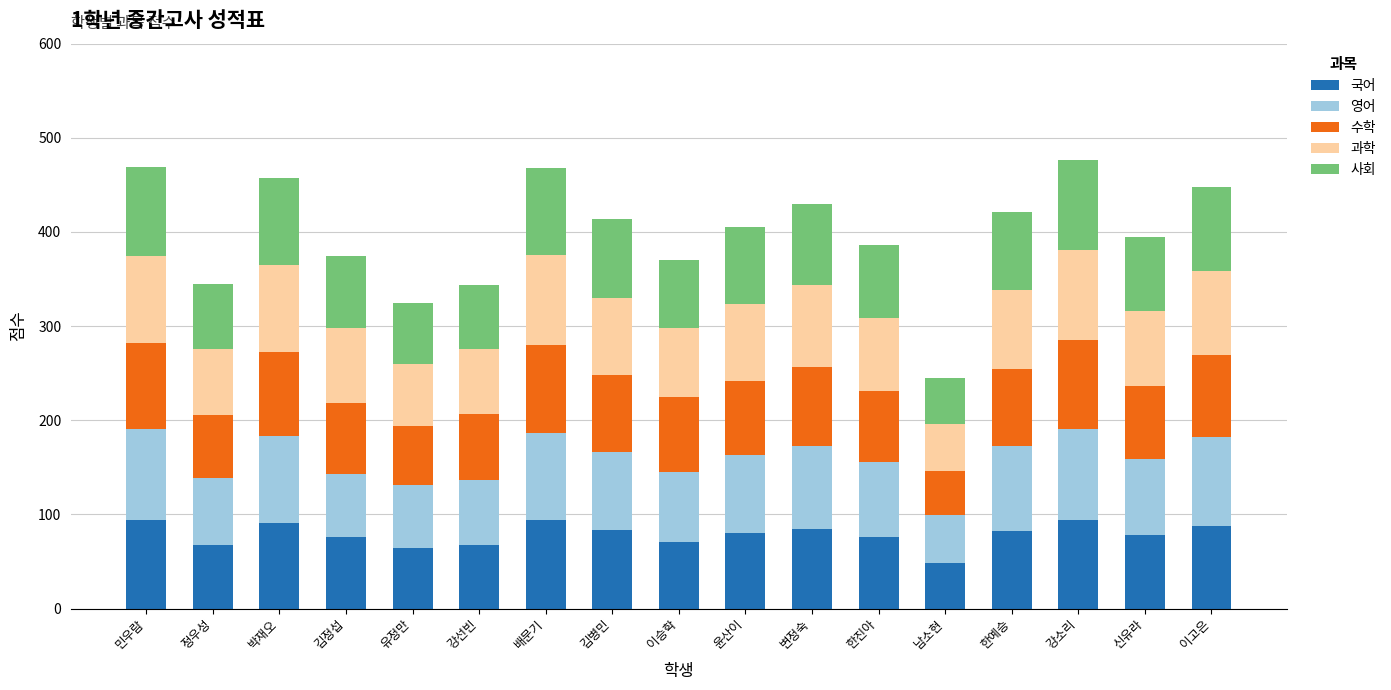

What is the average value of the 국어 series?

79